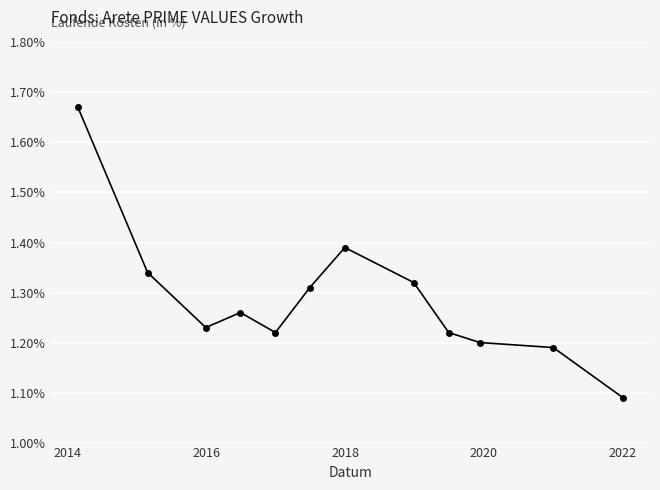

What is the difference between the maximum and second lowest values?

0.5